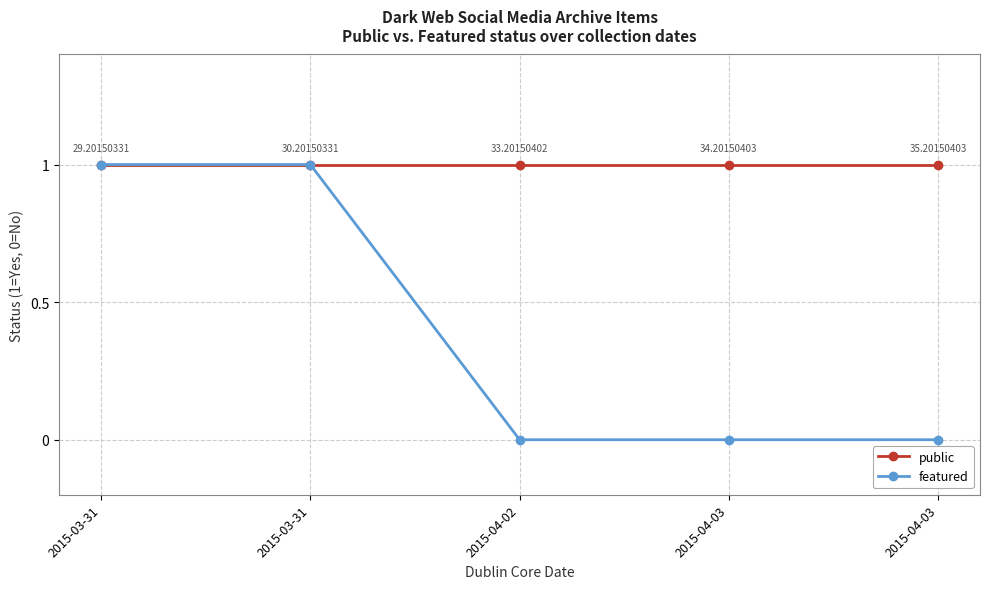

Is it true that featured equals 1 at 2015-04-03?

False